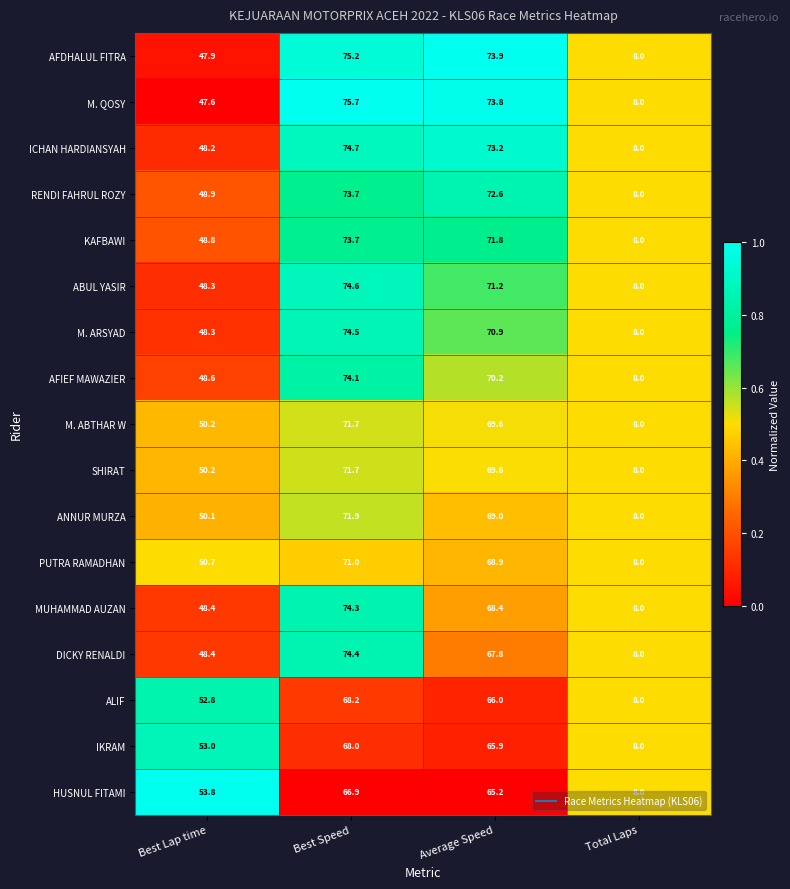

What is the smallest value displayed?

8.0